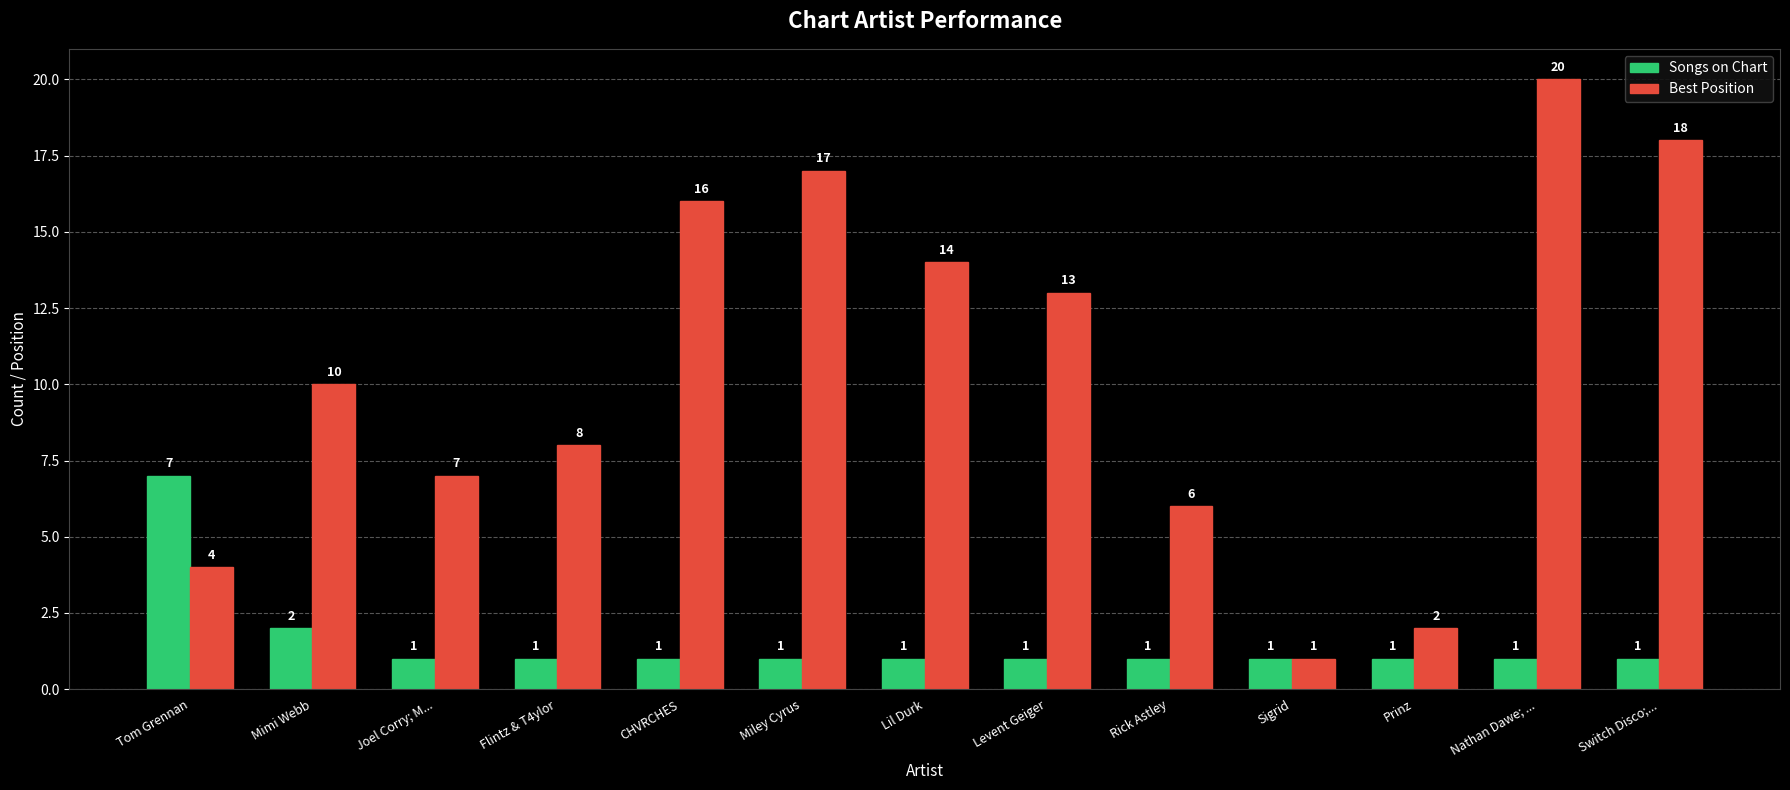

The Best Position series shows 16 at CHVRCHES. True or false?

True